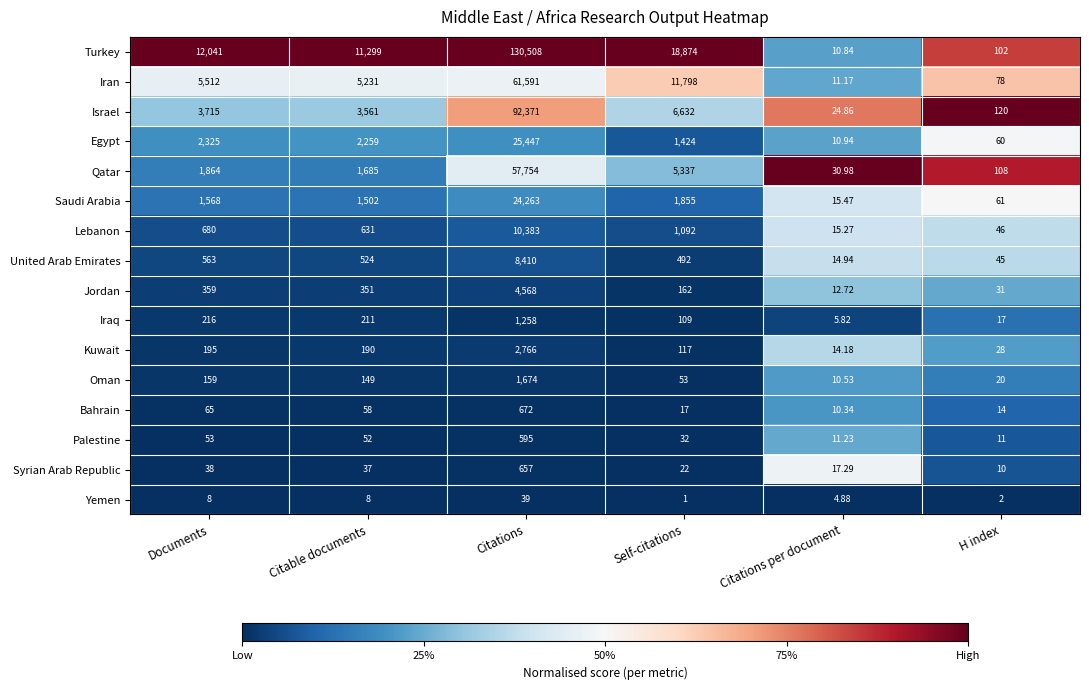

At Citations per document, list the series in order from smallest to largest.

Yemen, Iraq, Bahrain, Oman, Turkey, Egypt, Iran, Palestine, Jordan, Kuwait, United Arab Emirates, Lebanon, Saudi Arabia, Syrian Arab Republic, Israel, Qatar